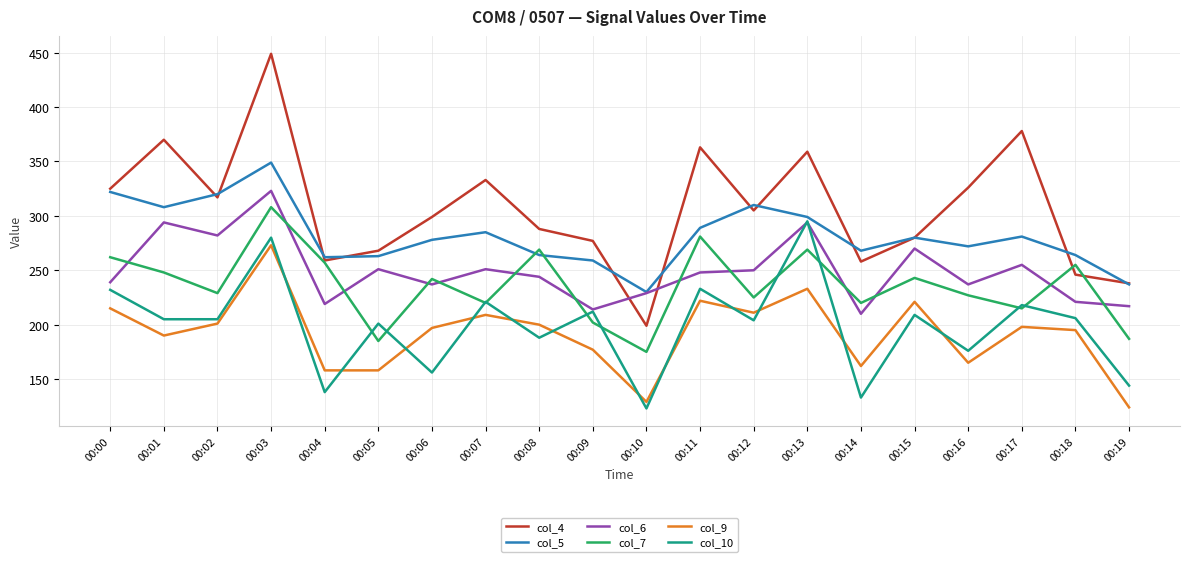

Is it true that col_7 equals 343 at 00:07?

False